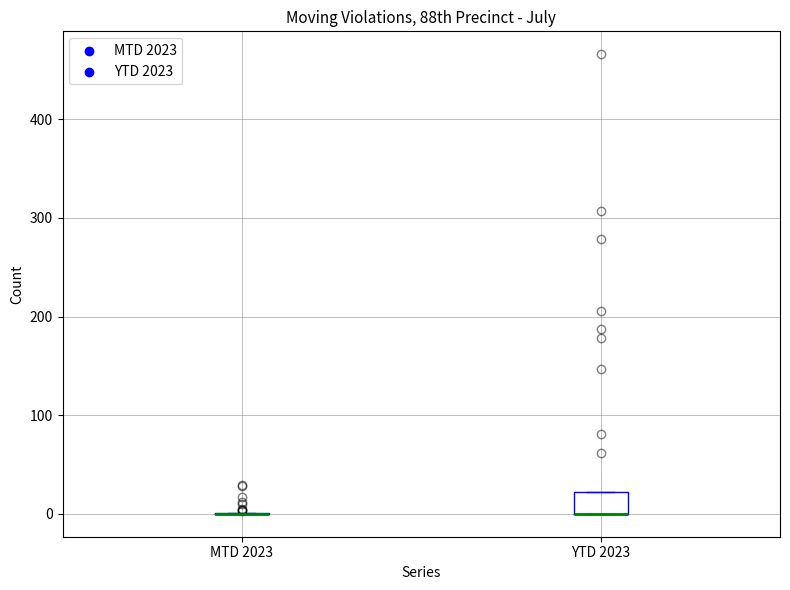

Reading left to right, read every box against the y-axis: the position of its median line, the range the box covers, and the ends of its whiskers. The values are not printed on the chart, so give them approximately, as read against the axis.

MTD 2023: box collapsed to a line at 0, whiskers 0 to 0
YTD 2023: median 0 (drawn on the box's lower edge), box 0 to 20, whiskers 0 to 20